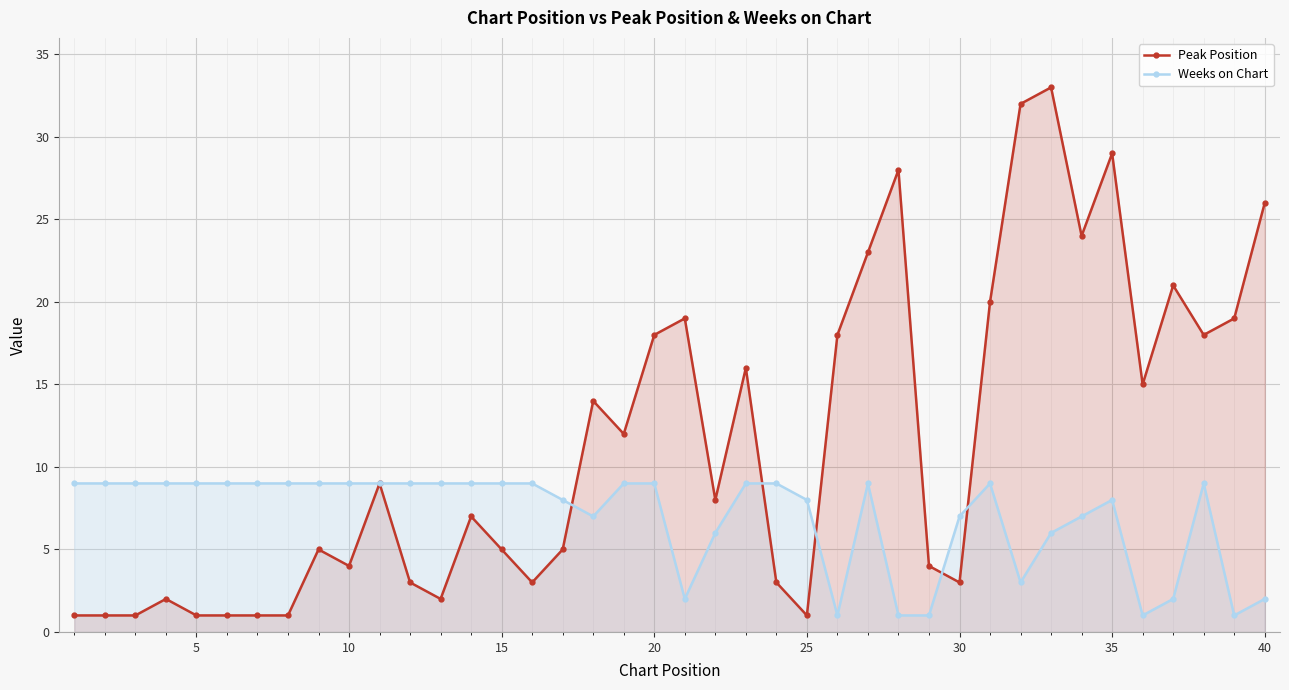

Which series has the largest range (max minus min)?

Peak Position